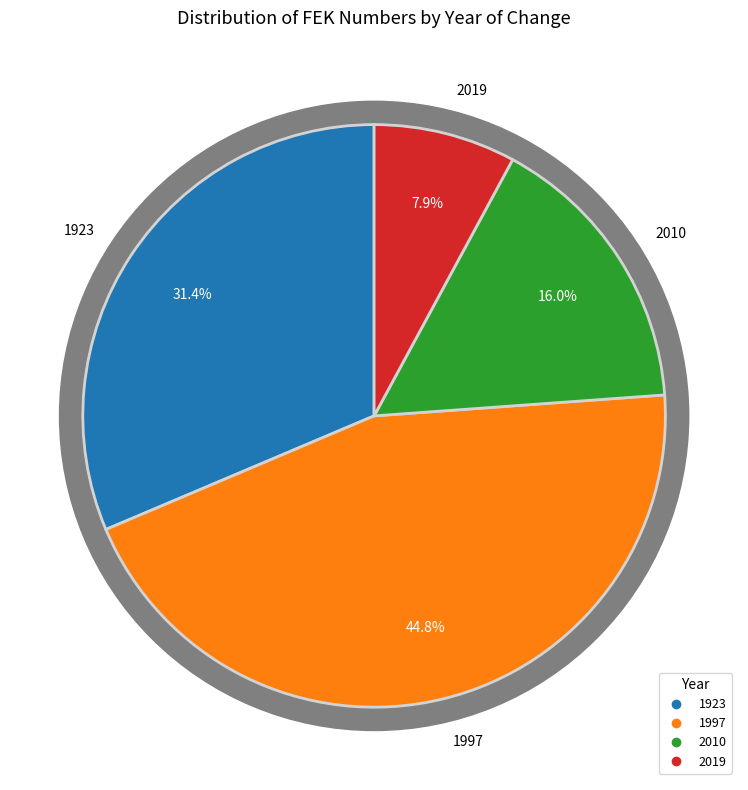

Which category has the smallest portion of the pie?

2019